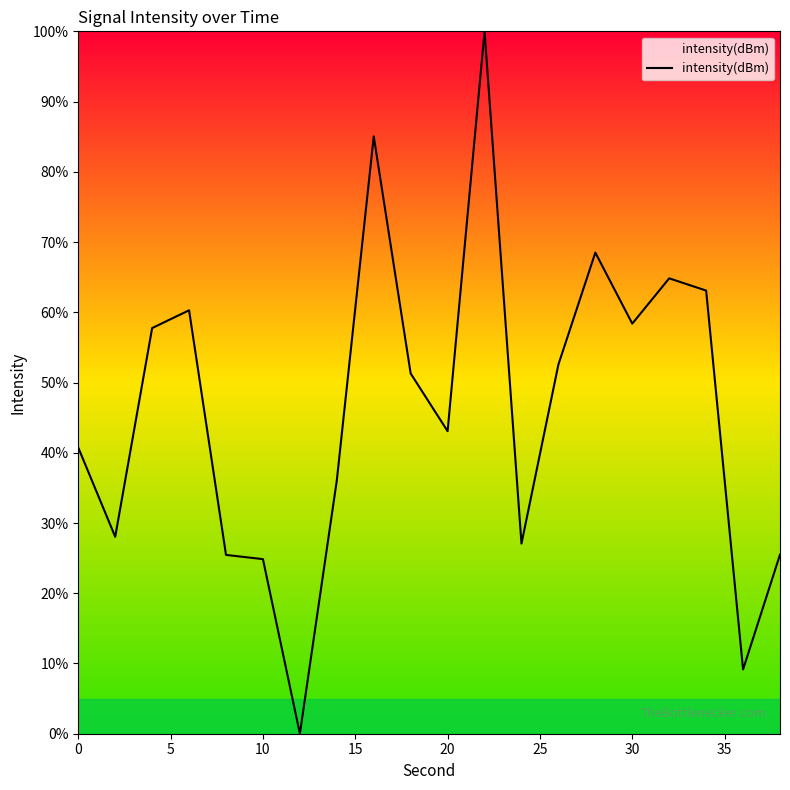

What is the difference between the maximum and minimum values?

100.0